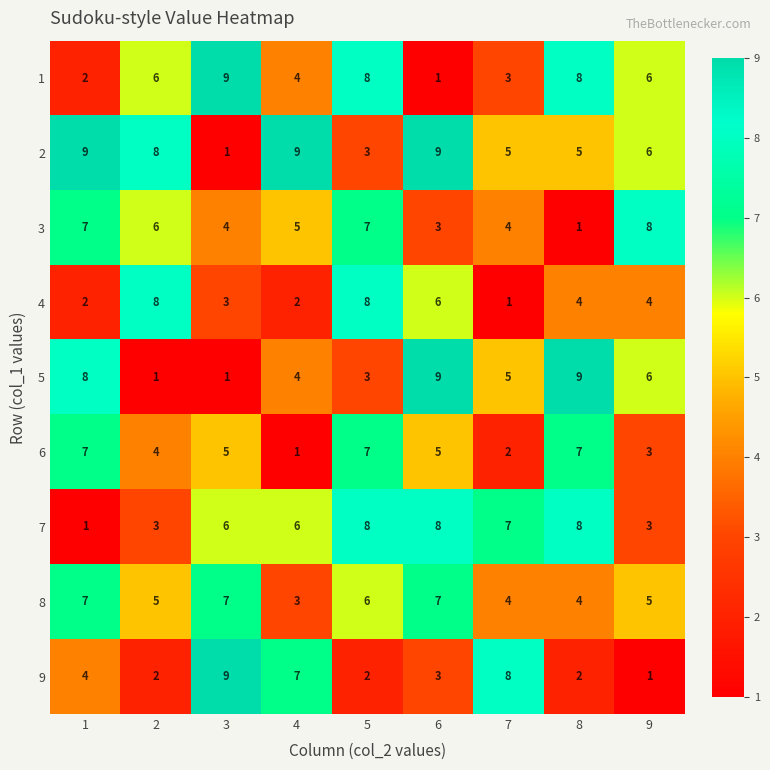

What is the highest value of the 1 series?

9